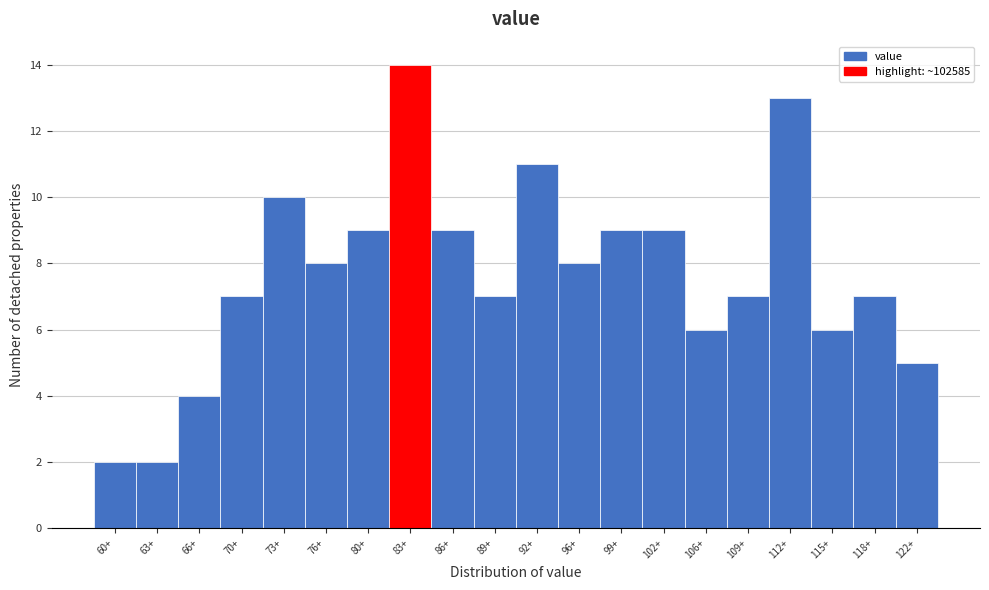

Reading left to right, list all the values displayed in this chart.

60+=2	63+=2	66+=4	70+=7	73+=10	76+=8	80+=9	83+=14	86+=9	89+=7	92+=11	96+=8	99+=9	102+=9	106+=6	109+=7	112+=13	115+=6	118+=7	122+=5